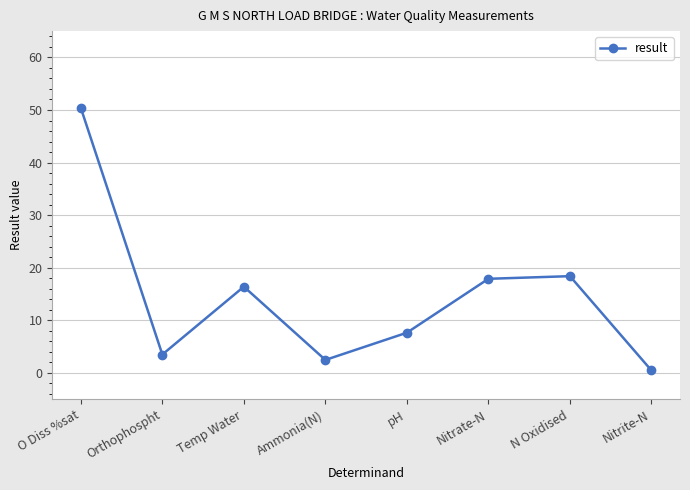

Approximately how many times larger is the value at Temp Water compared to pH?

2.1